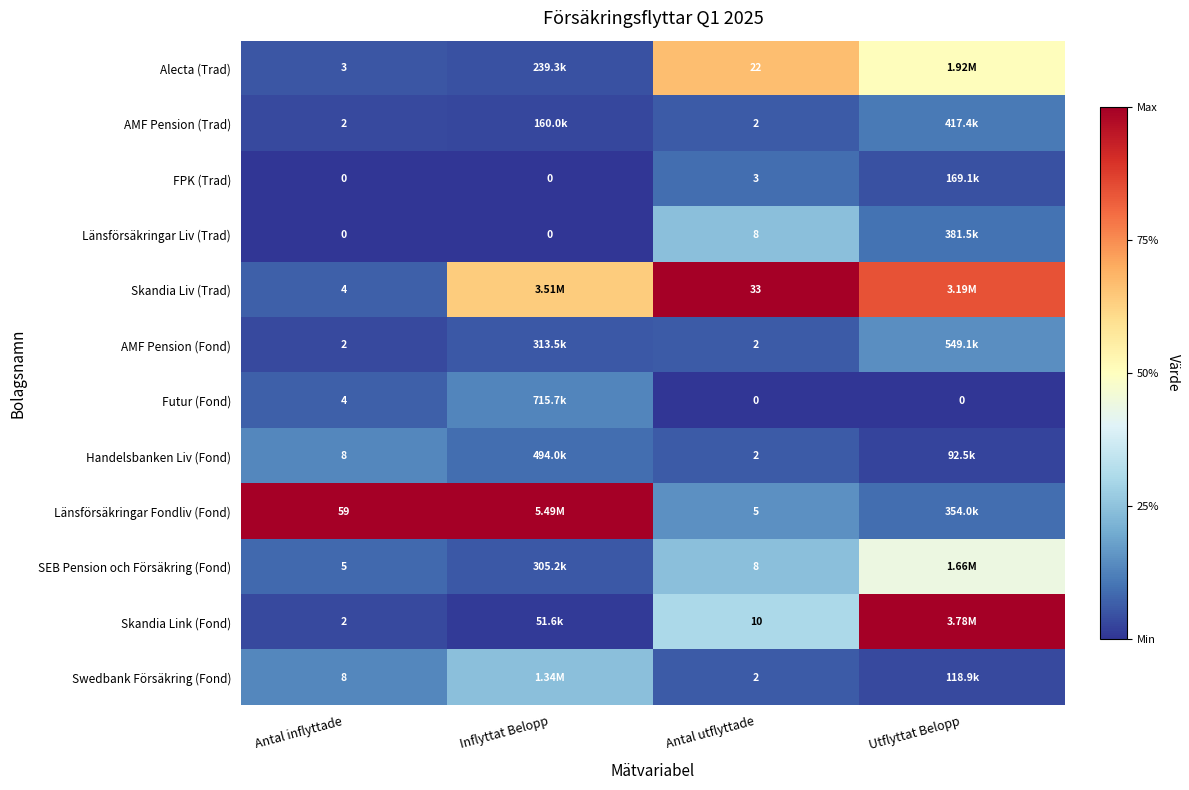

Is the value of Länsförsäkringar Fondliv (Fond) at Antal utflyttade greater than the value of SEB Pension och Försäkring (Fond) at Antal utflyttade?

No